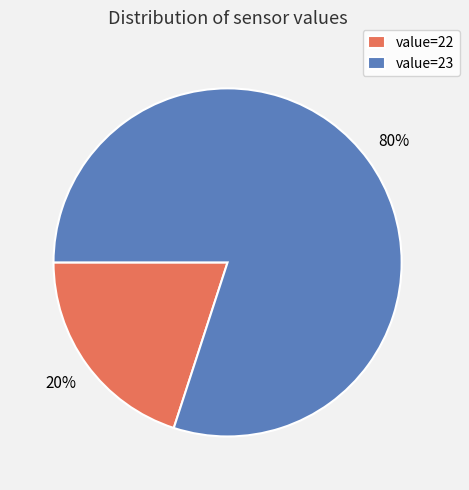

Combined, do value=23 and value=22 account for over 50%?

Yes